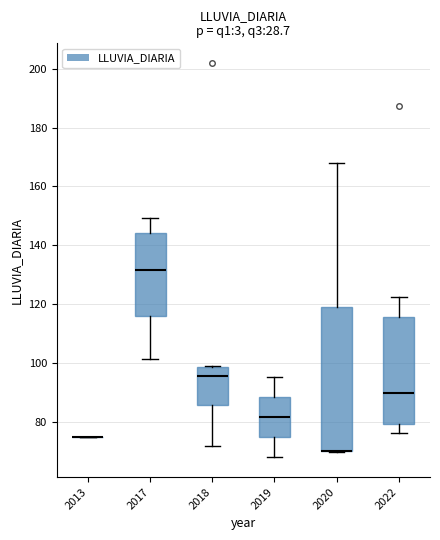

Reading left to right, transcribe this box plot: for each box, give where its median line is, the range the box spans, and where its two whiskers end, as read against the y-axis. The values are not printed on the chart, so give them approximately, as read against the axis.

2013: box collapsed to a line at 76, whiskers 76 to 76
2017: median 132, box 116 to 144, whiskers 102 to 150
2018: median 96, box 86 to 98, whiskers 72 to 98
2019: median 82, box 74 to 88, whiskers 68 to 96
2020: median 70 (drawn on the box's lower edge), box 70 to 120, whiskers 70 to 168
2022: median 90, box 80 to 116, whiskers 76 to 122